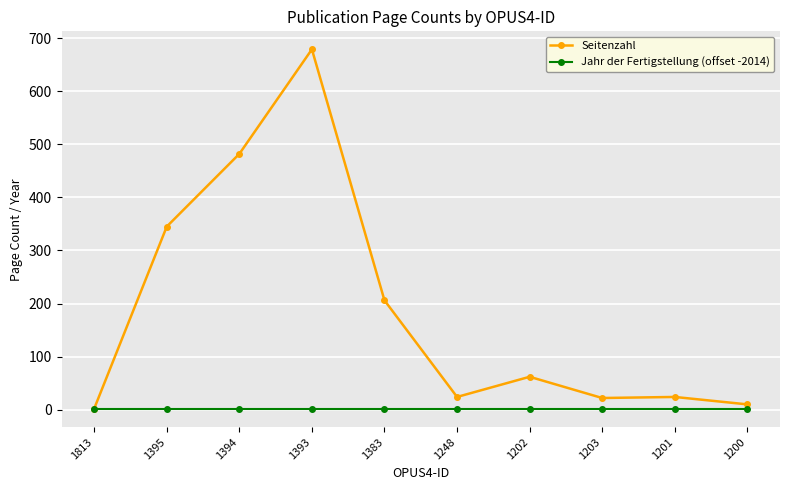

List the series in order of their peak value, lowest first.

Jahr der Fertigstellung (offset -2014), Seitenzahl